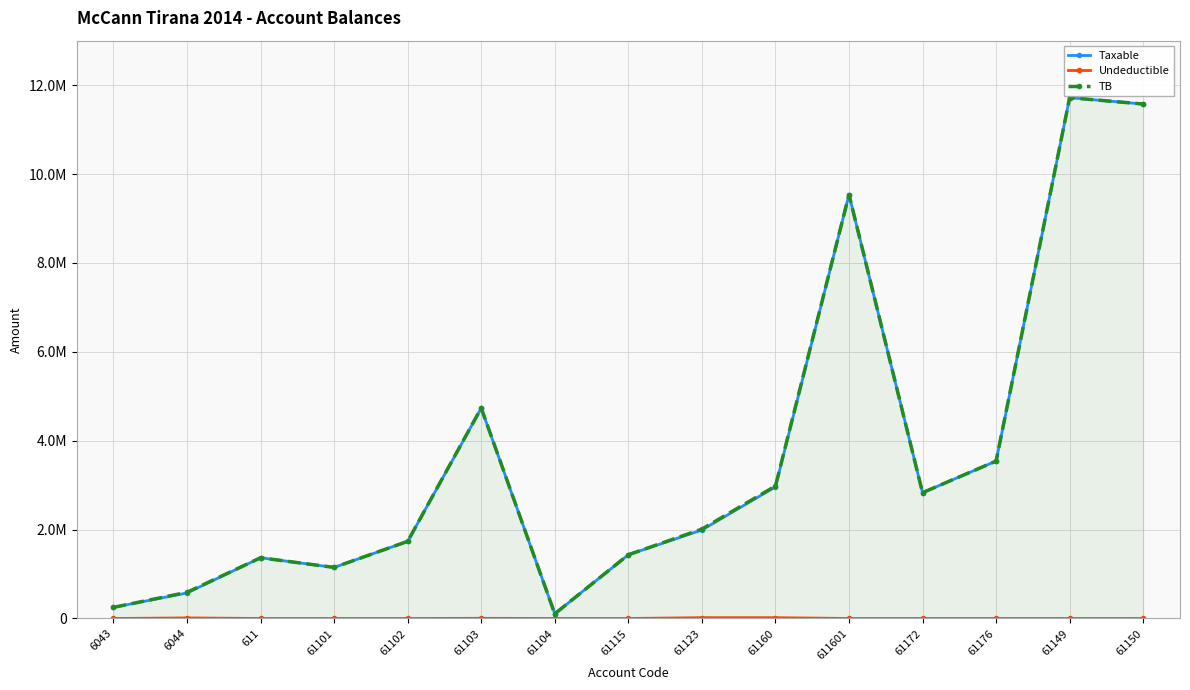

The TB series shows 3673688.7 at 61149. True or false?

False